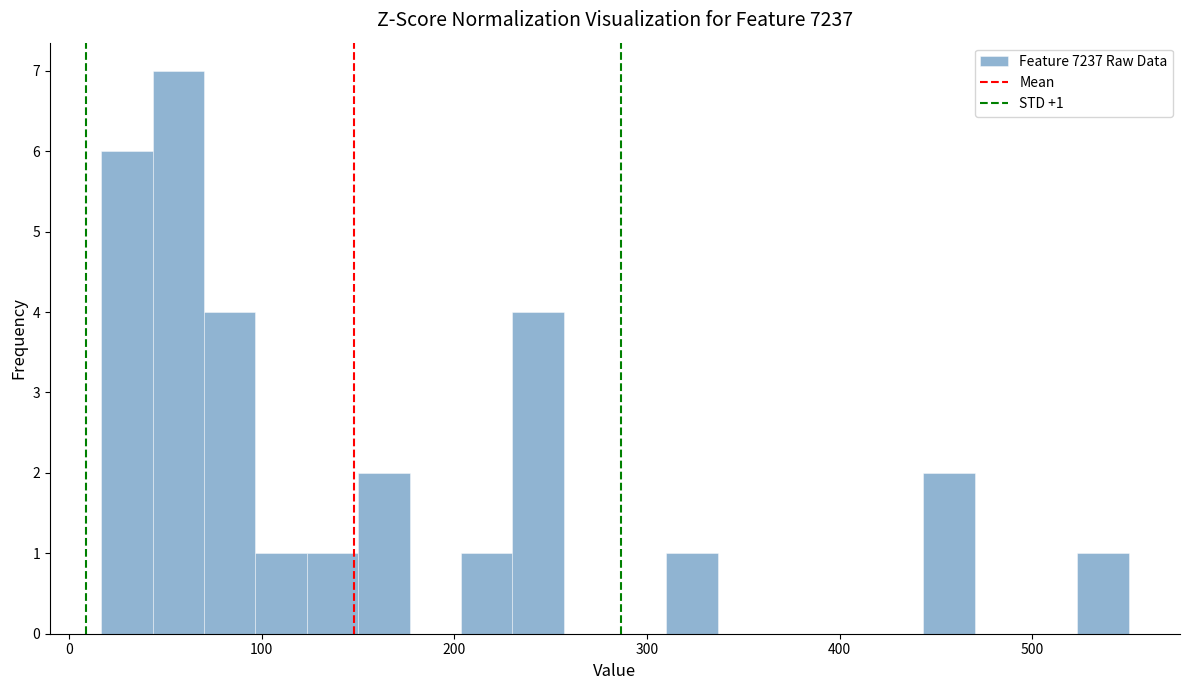

Around what value on the x-axis is the tallest bar? Give the approximate position of its centre, as read against the axis.

60